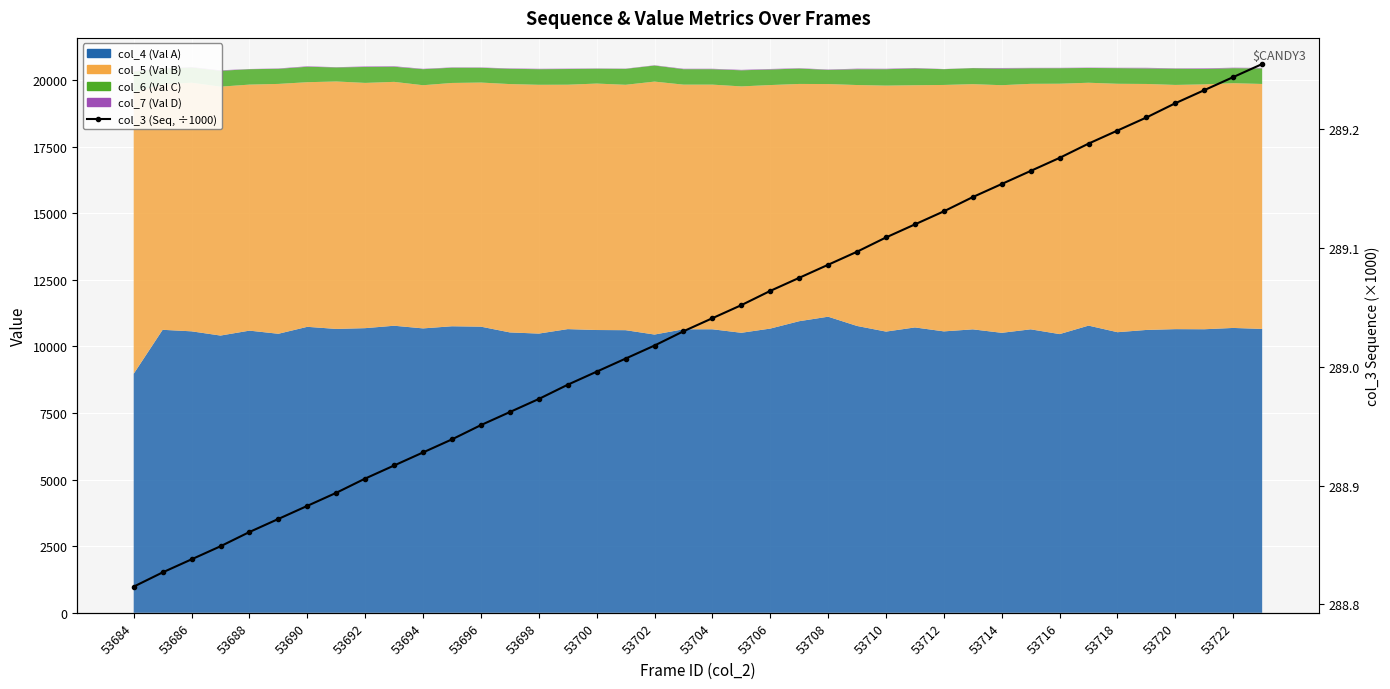

What is the greatest value displayed?

289.3